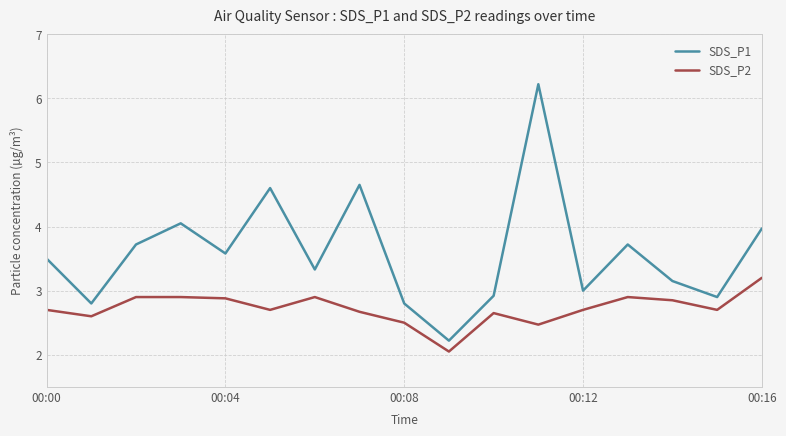

What is the sum of all SDS_P1 values?

61.1